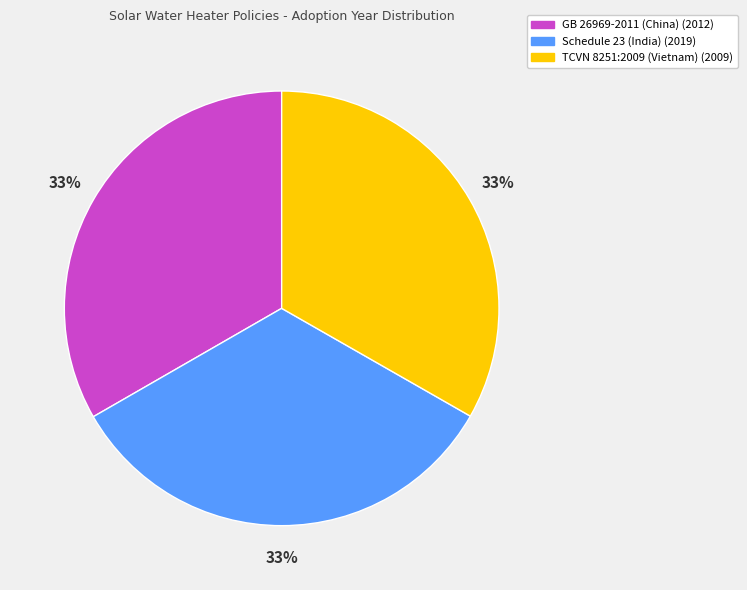

To the nearest percent, what percentage of the pie is GB 26969-2011 (China)?

33%